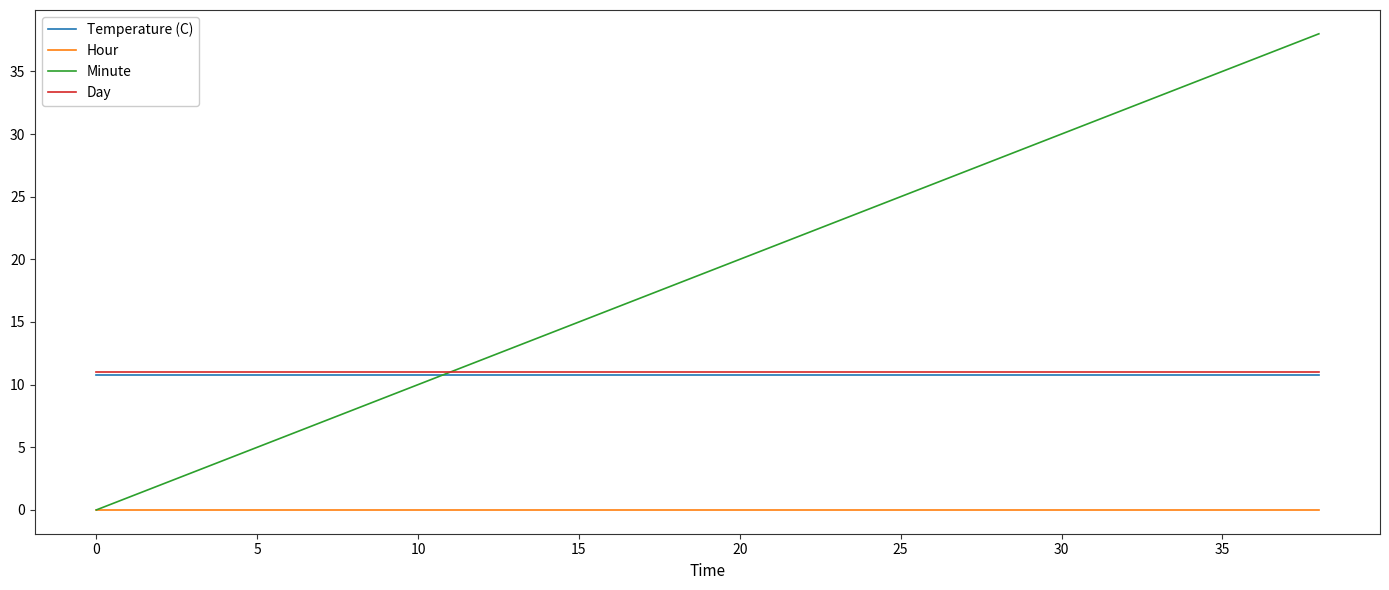

True or false: Day and Hour intersect in this chart.

False